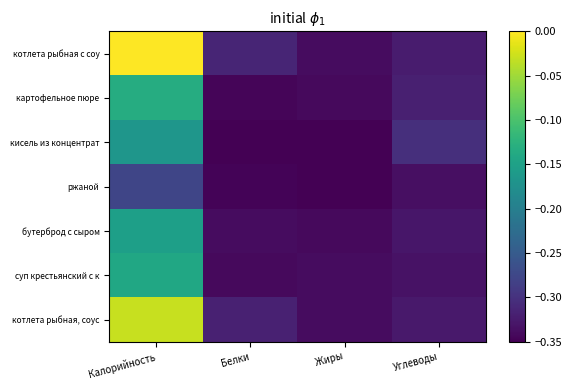

Reading right to left, transcribe all the data shown in this chart.

котлета рыбная с соу: Углеводы=-0.3	Жиры=-0.3	Белки=-0.3	Калорийность=0.0
картофельное пюре: Углеводы=-0.3	Жиры=-0.3	Белки=-0.3	Калорийность=-0.1
кисель из концентрат: Углеводы=-0.3	Жиры=-0.3	Белки=-0.3	Калорийность=-0.2
ржаной: Углеводы=-0.3	Жиры=-0.3	Белки=-0.3	Калорийность=-0.3
бутерброд с сыром: Углеводы=-0.3	Жиры=-0.3	Белки=-0.3	Калорийность=-0.2
суп крестьянский с к: Углеводы=-0.3	Жиры=-0.3	Белки=-0.3	Калорийность=-0.1
котлета рыбная, соус: Углеводы=-0.3	Жиры=-0.3	Белки=-0.3	Калорийность=-0.0